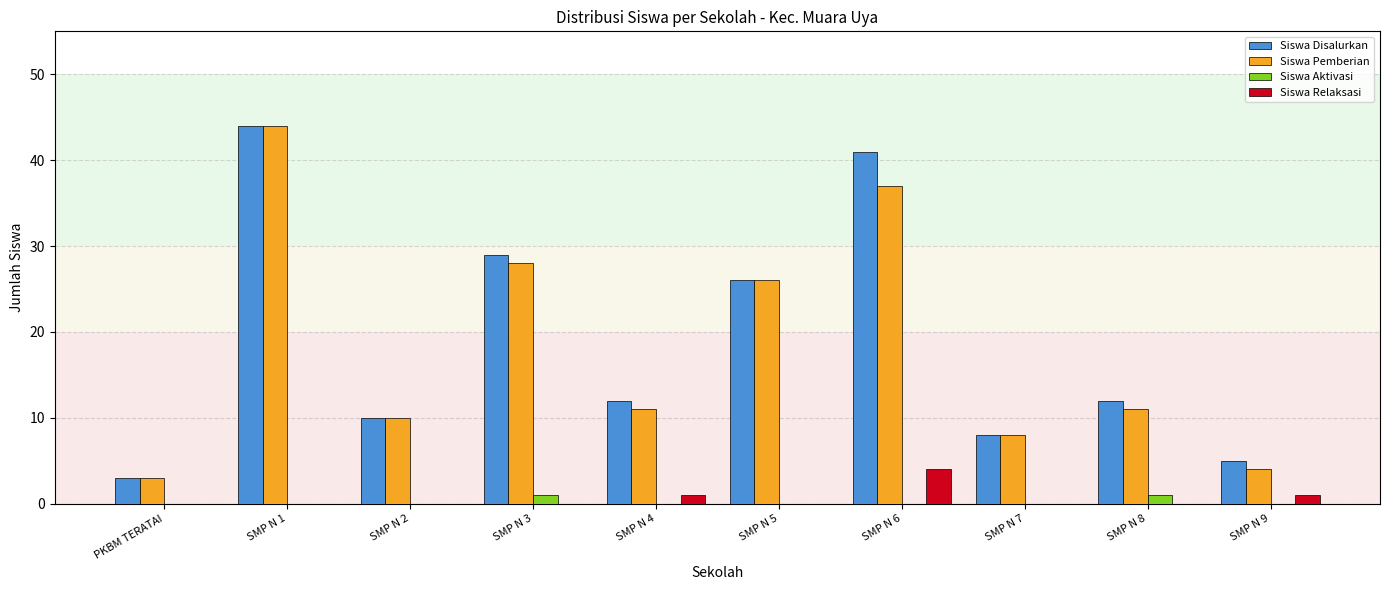

Which series changed the most between SMP N 1 and SMP N 9?

Siswa Pemberian